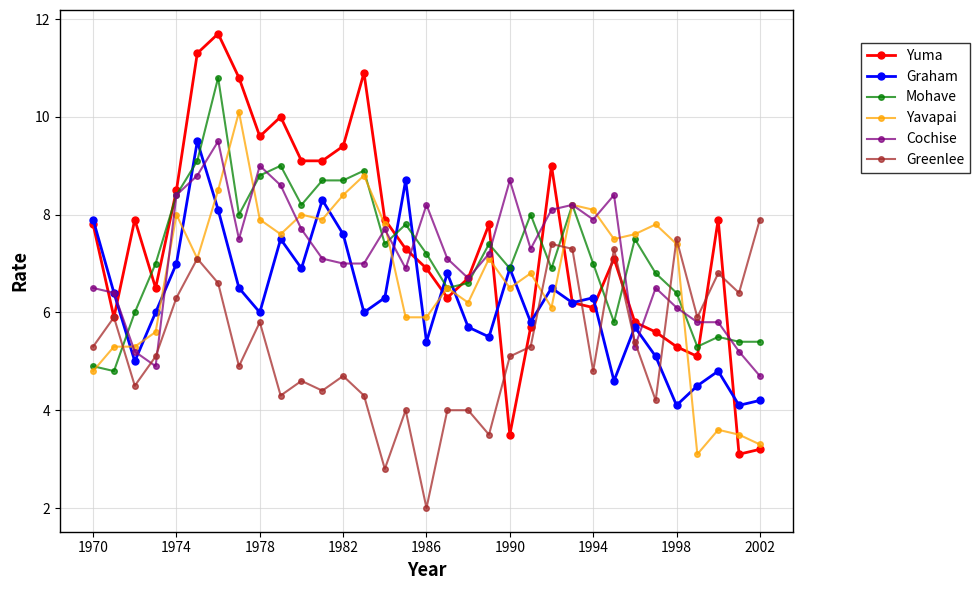

Which series has the widest spread of values?

Yuma